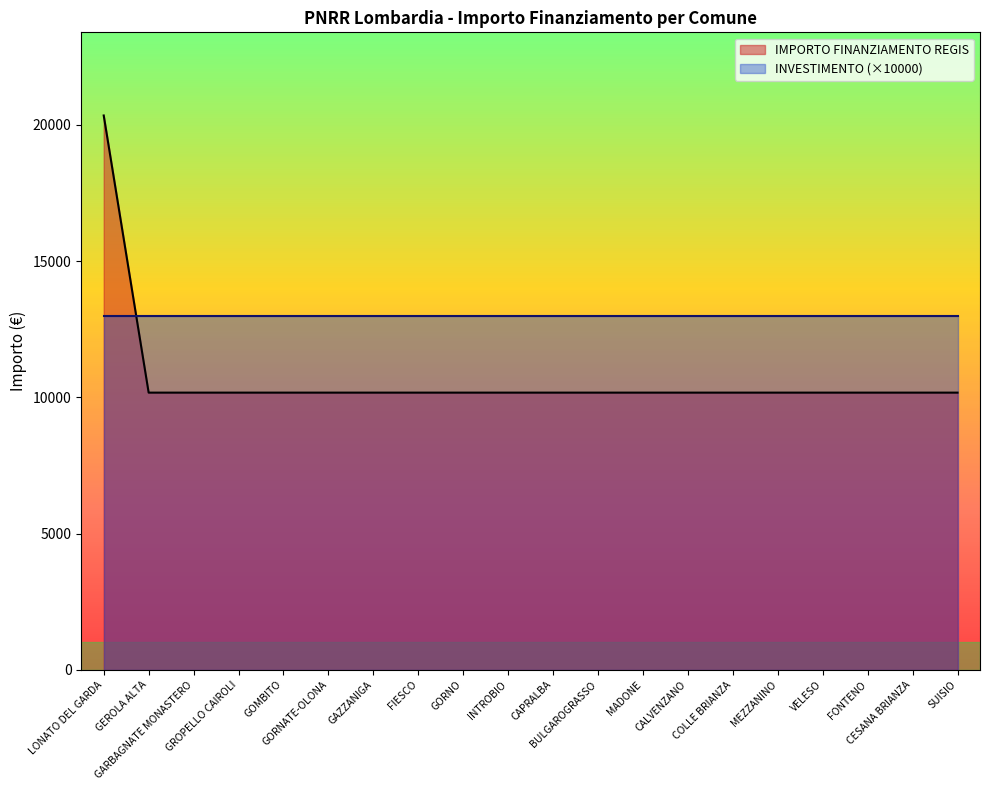

What is the maximum value shown in the chart?

20344